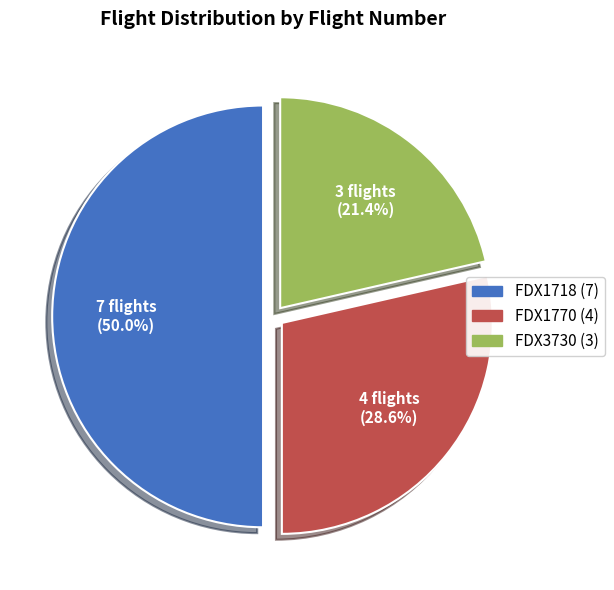

Does FDX1770 account for over 50% of the chart?

No